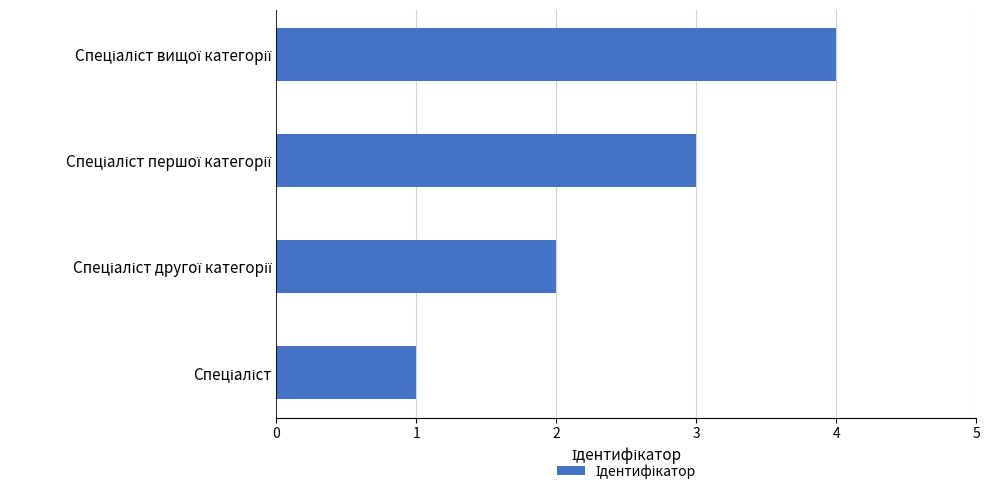

What is the maximum value shown in the chart?

4